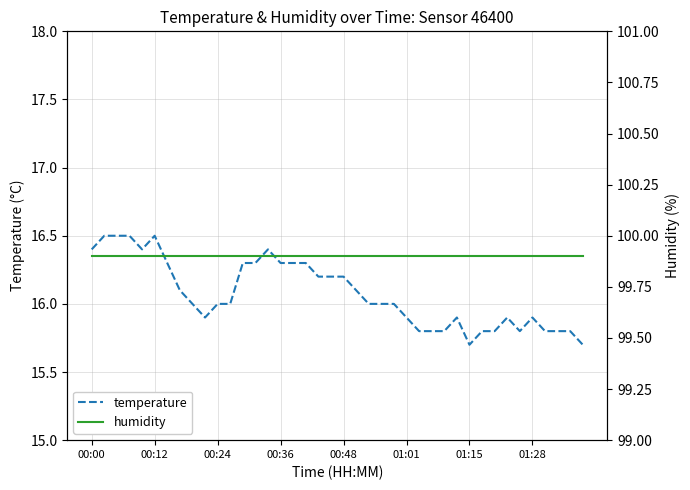

What is the sum of all humidity values?

3996.0